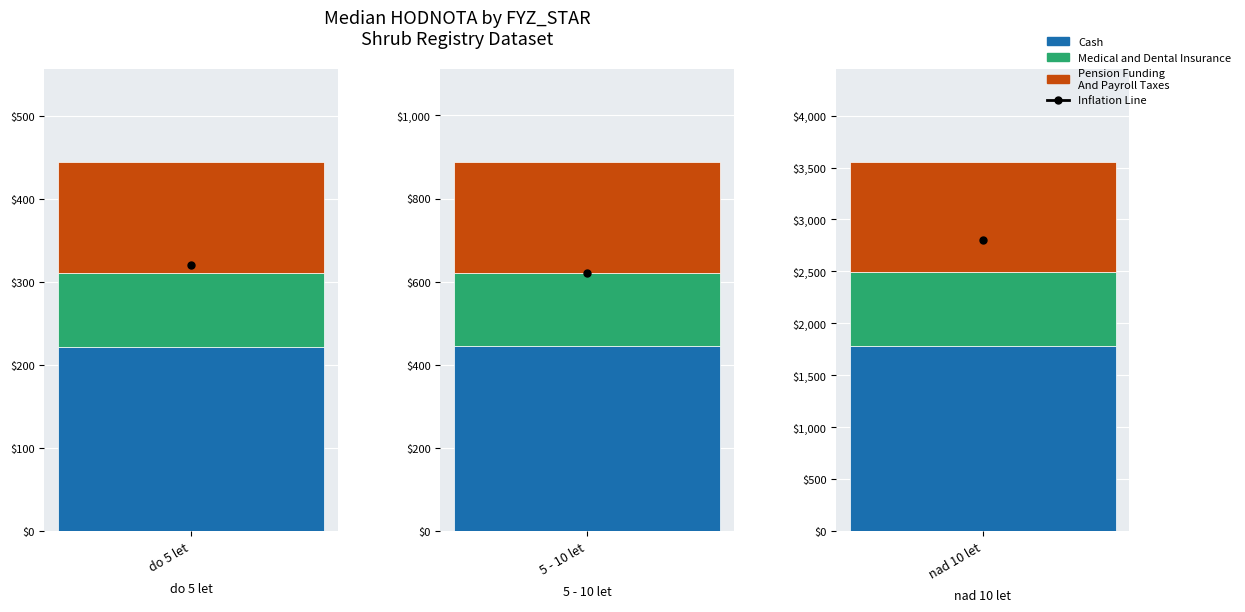

How many bars are there in each group?

3